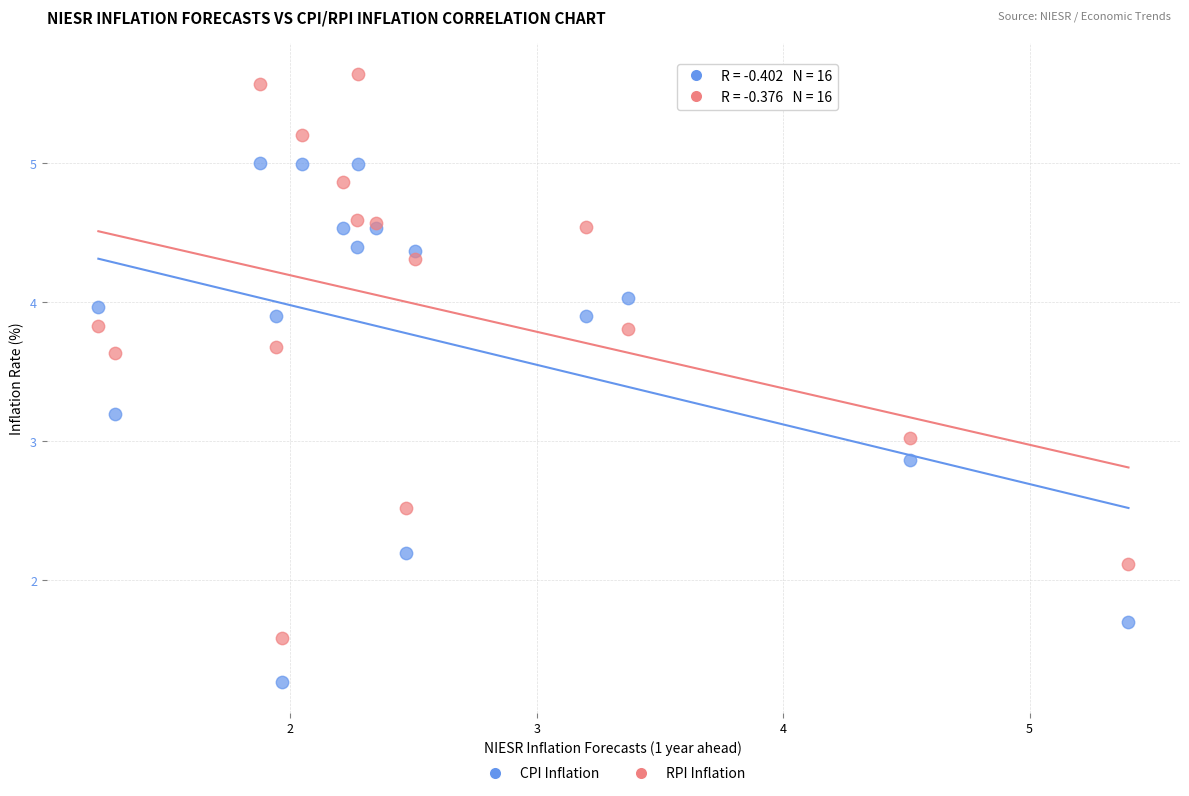

Which series has the widest spread of Y values?

RPI Inflation